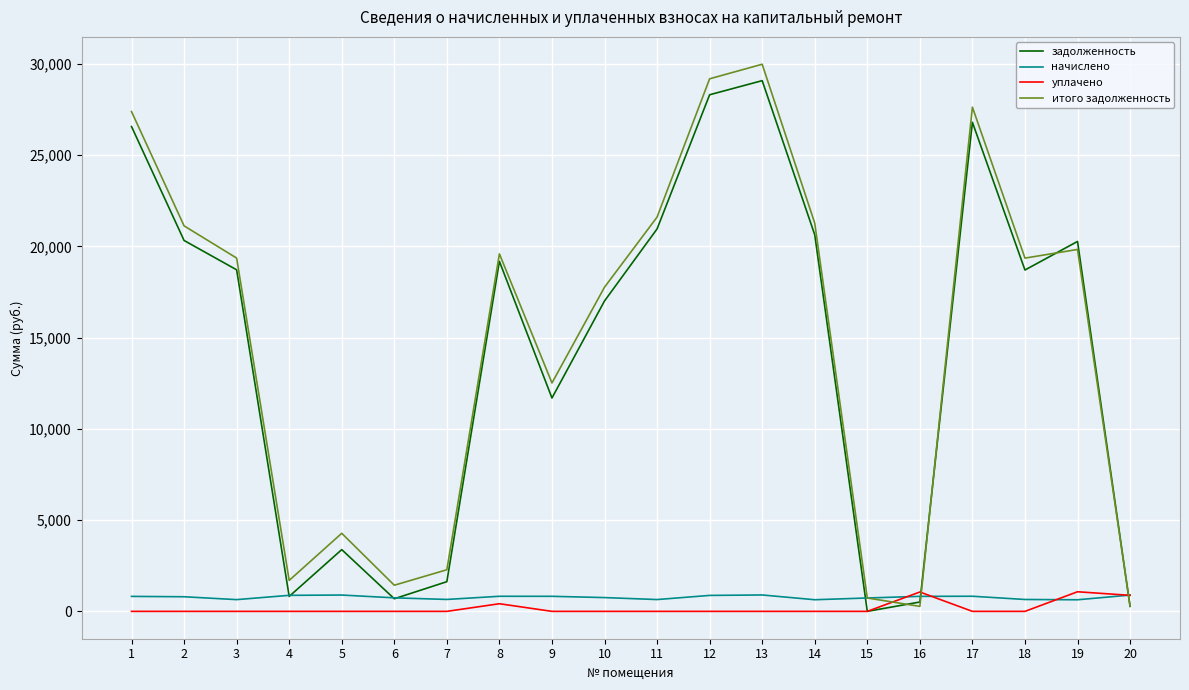

Does the chart display data point markers on the line(s)?

No